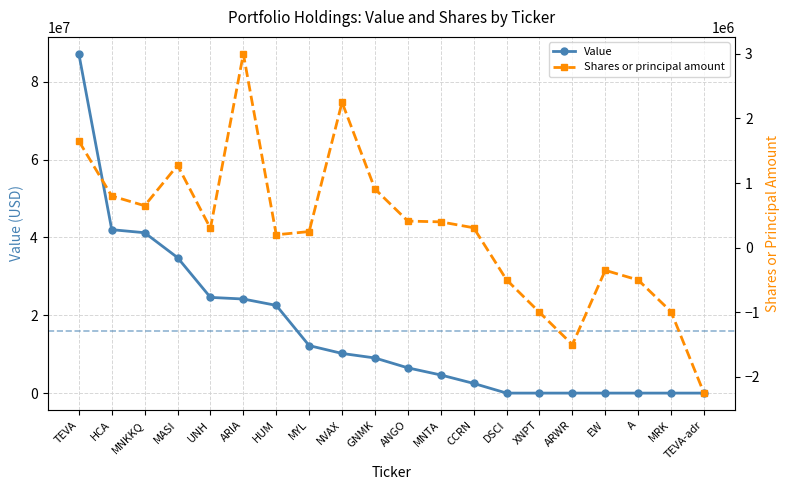

Which has a higher value, MNKKQ or GNMK?

MNKKQ